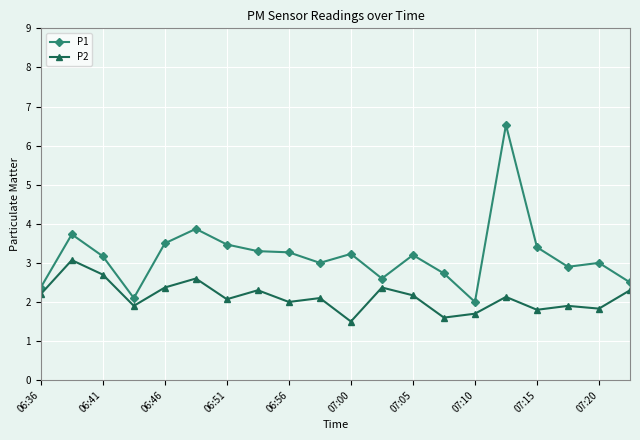

What is the minimum value shown in the chart?

1.5